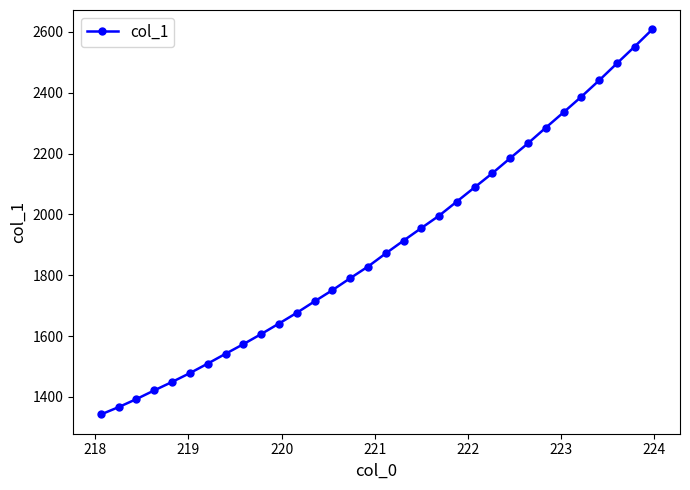

True or false: the data has more than 2 interior local peaks.

False